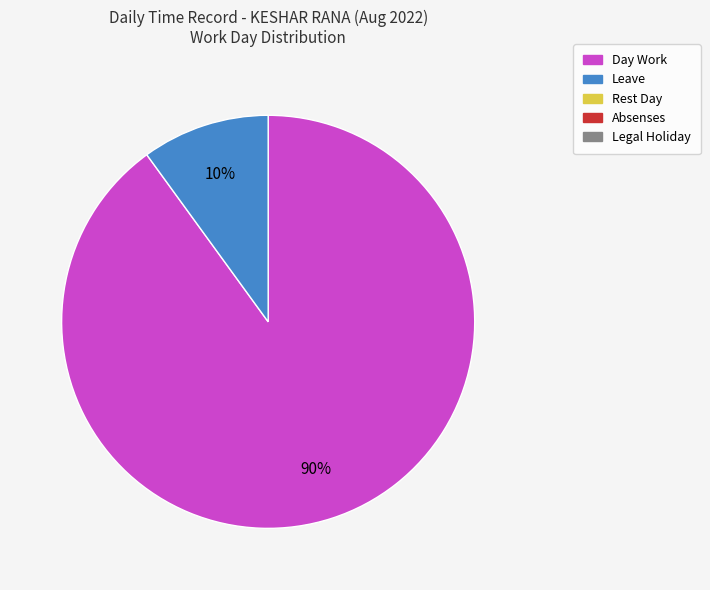

To the nearest percent, what is the difference between the largest and smallest slice percentages?

80%